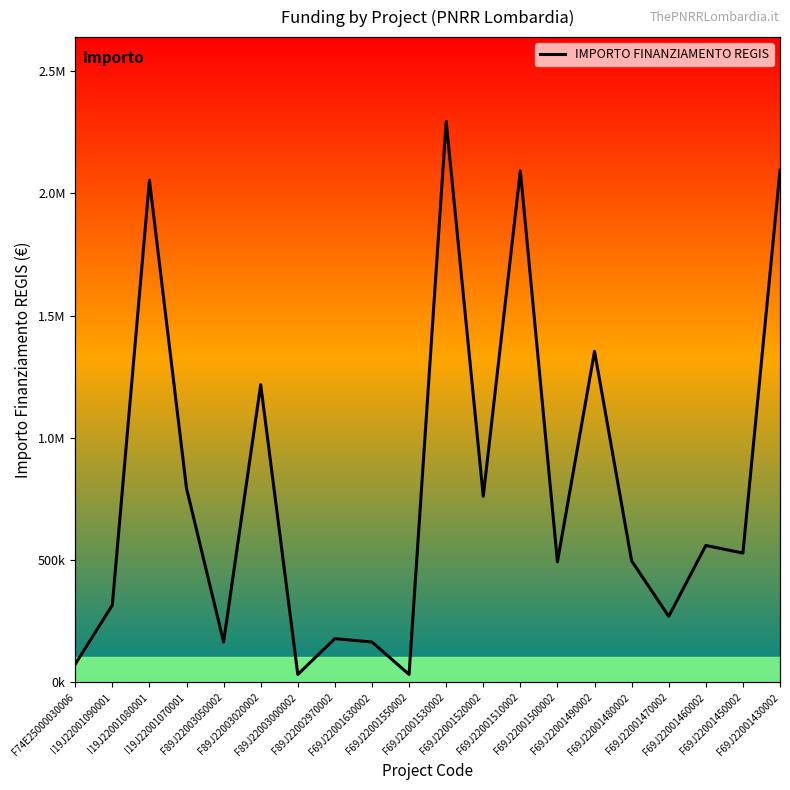

Which category has the lowest value across all series?

F89J22003000002